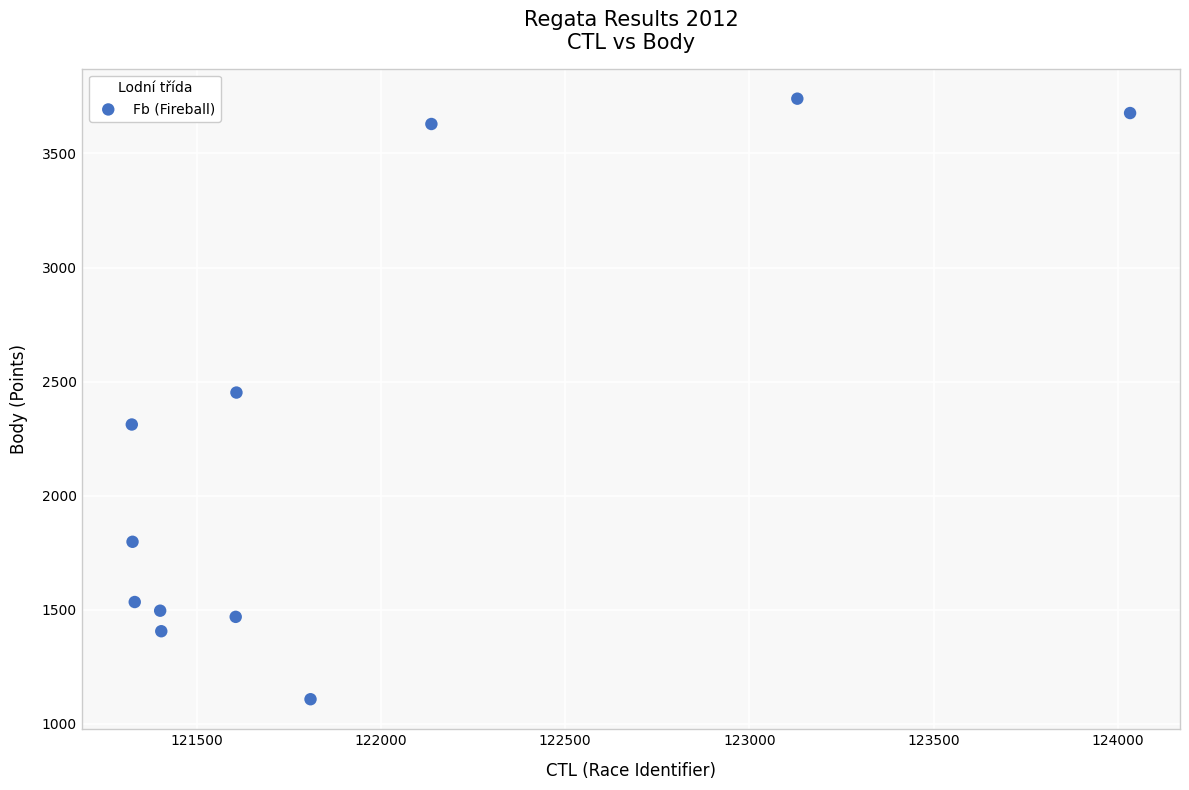

What is the range of Y values (max minus min)?

2632